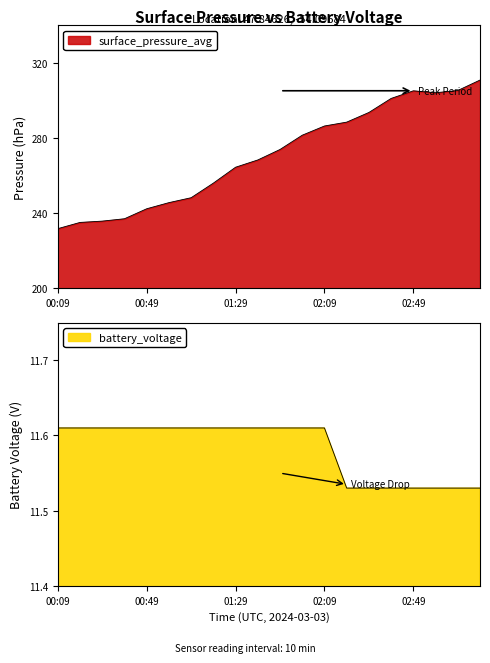

Between 03:19 and 00:29, which is larger?

03:19